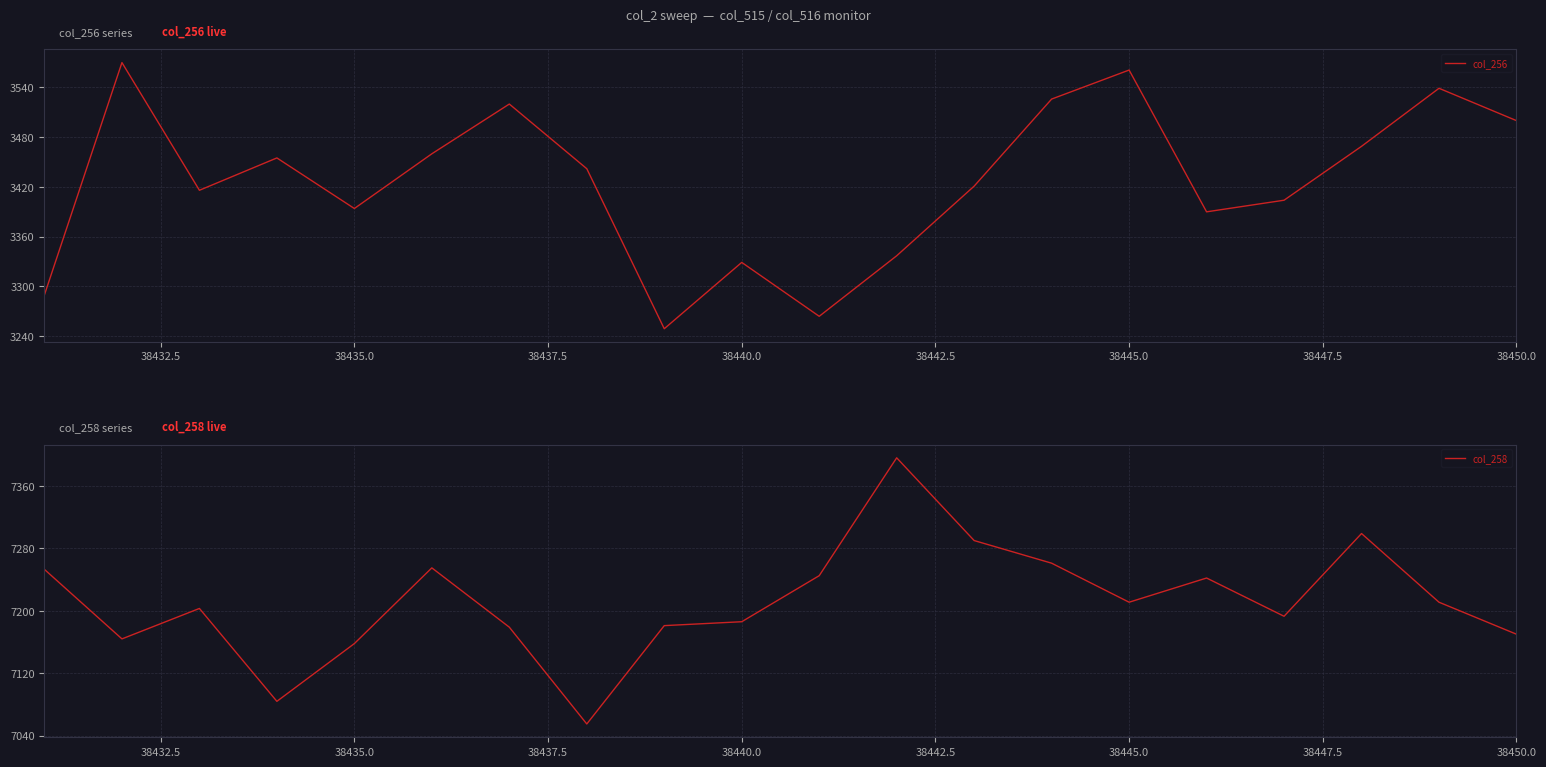

How many lines are shown in the chart?

2